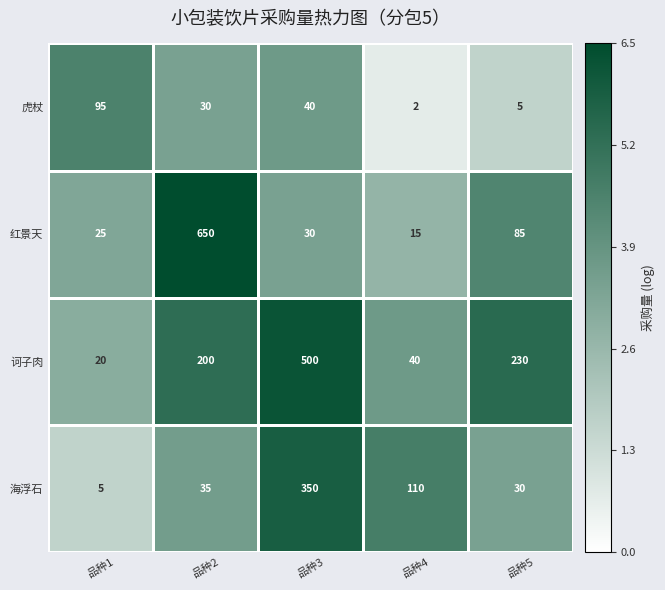

What is the difference between the maximum and minimum values in the 红景天 series?

635